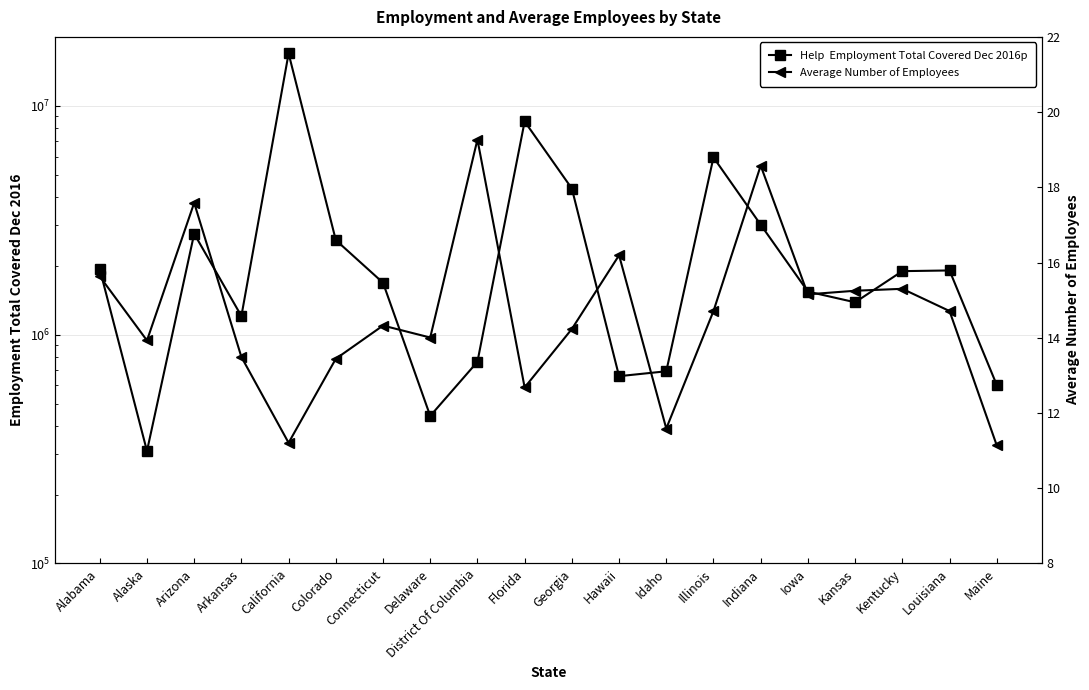

List the series in order of their overall mean, highest first.

Help  Employment Total Covered Dec 2016p, Average Number of Employees